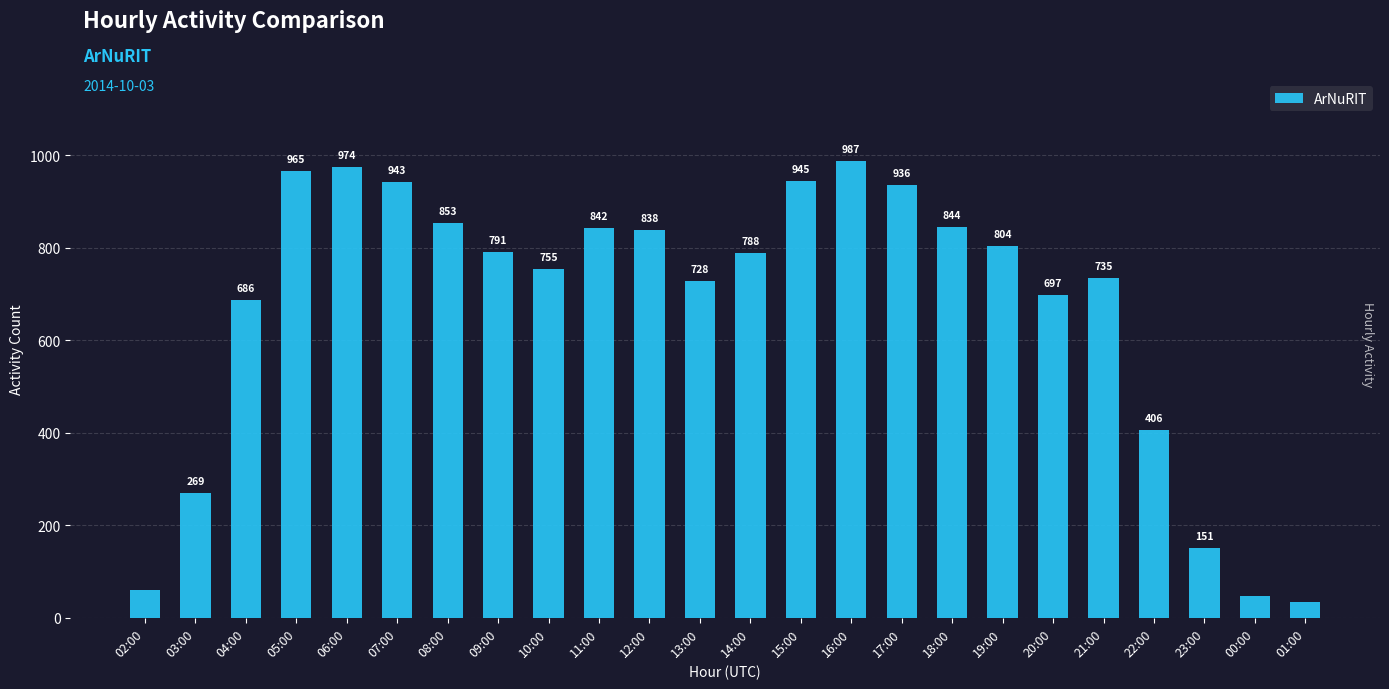

Rank the categories by value from highest to lowest.

16:00, 06:00, 05:00, 15:00, 07:00, 17:00, 08:00, 18:00, 11:00, 12:00, 19:00, 09:00, 14:00, 10:00, 21:00, 13:00, 20:00, 04:00, 22:00, 03:00, 23:00, 02:00, 00:00, 01:00